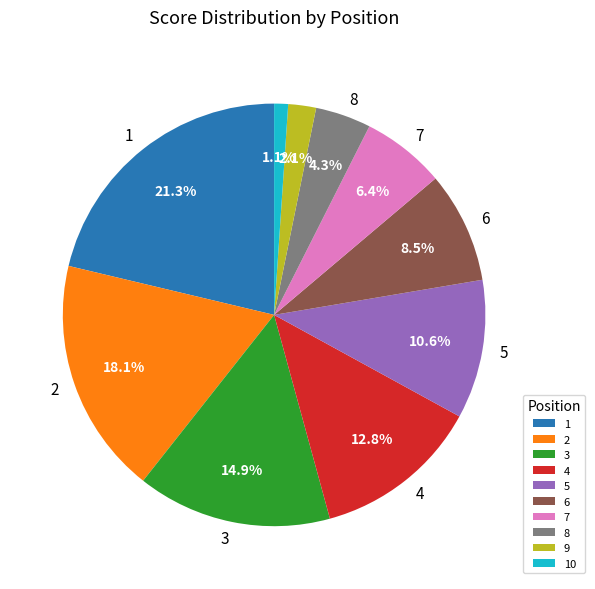

To the nearest percent, what is the difference between the 2 and 1 slice percentages?

3%